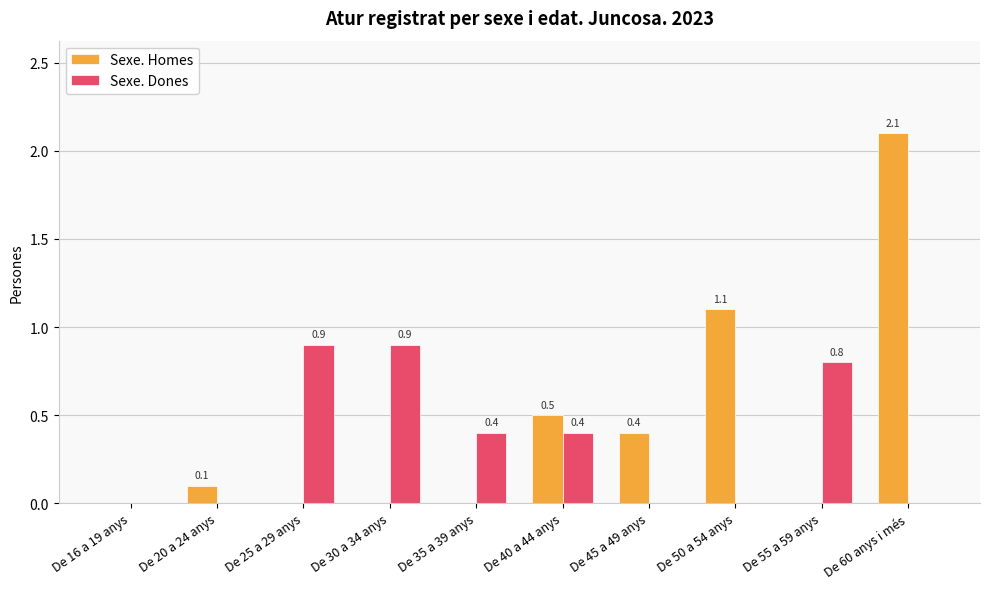

What is the sum of the Sexe. Dones values at De 55 a 59 anys and De 40 a 44 anys?

1.2